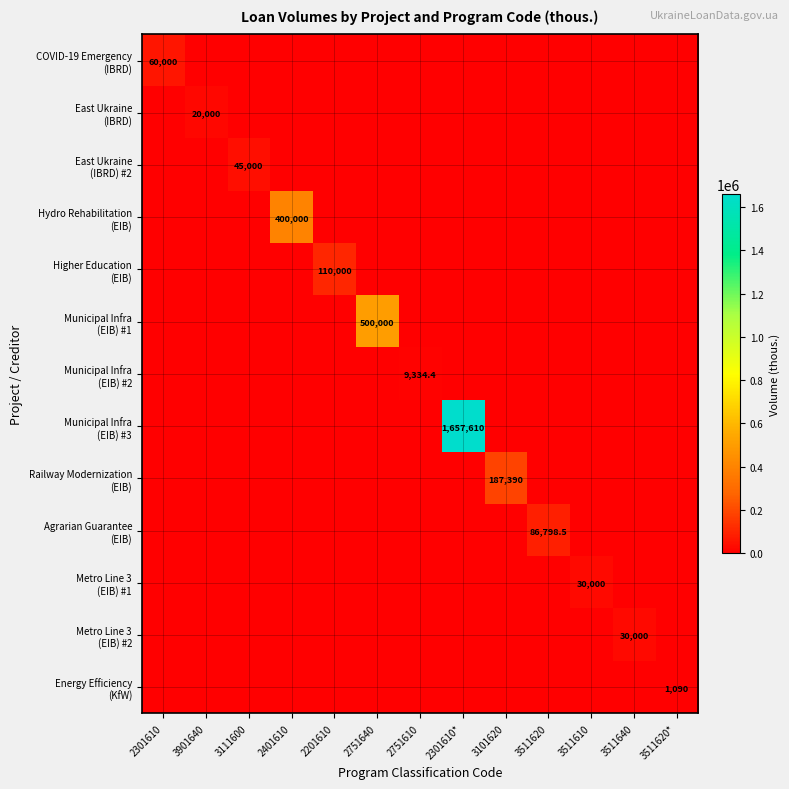

Between 3101620 and 3511640, which is larger?

3101620